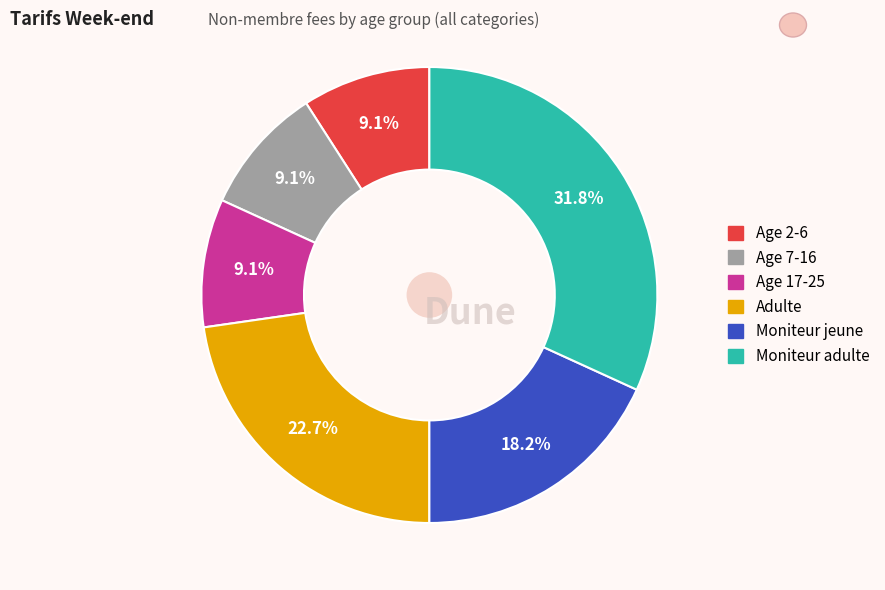

Count the number of slices in the pie.

6